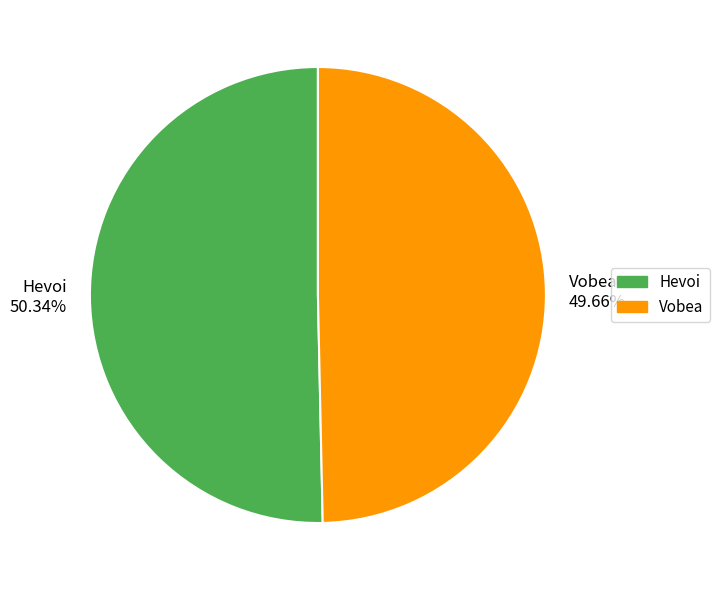

Rank the categories by value from highest to lowest.

Hevoi, Vobea